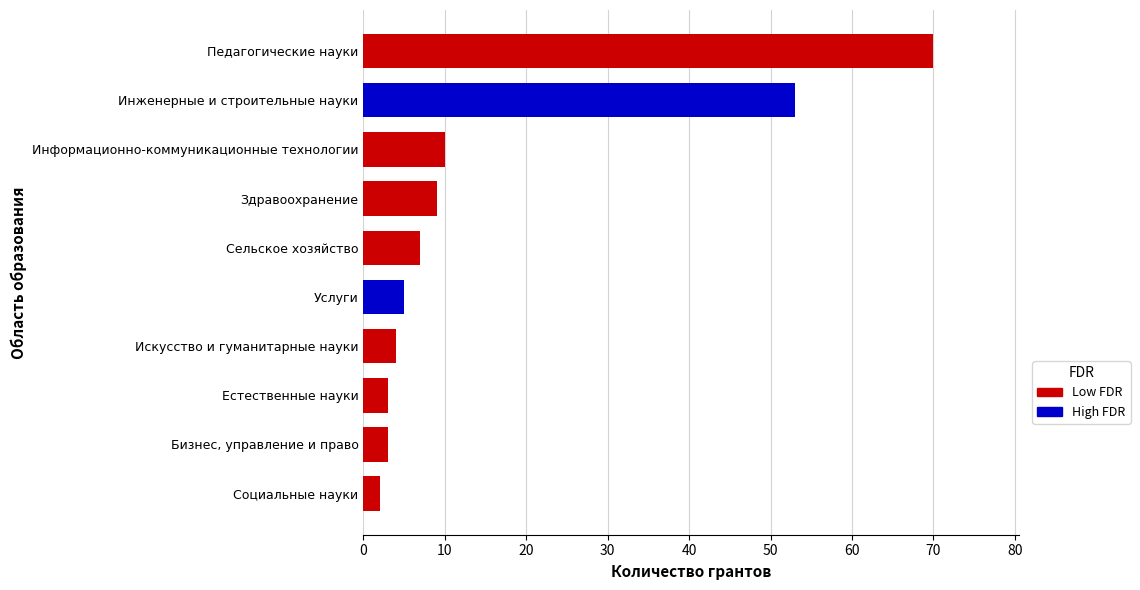

Read the value at Педагогические науки, to the nearest 10.

70